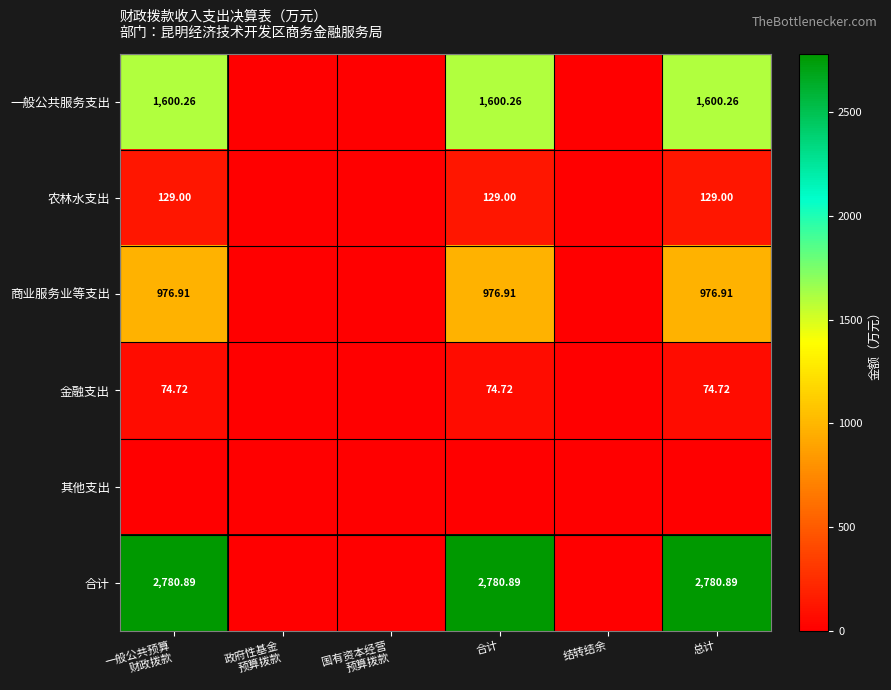

At which label does 一般公共服务支出 reach its peak?

一般公共预算 财政拨款